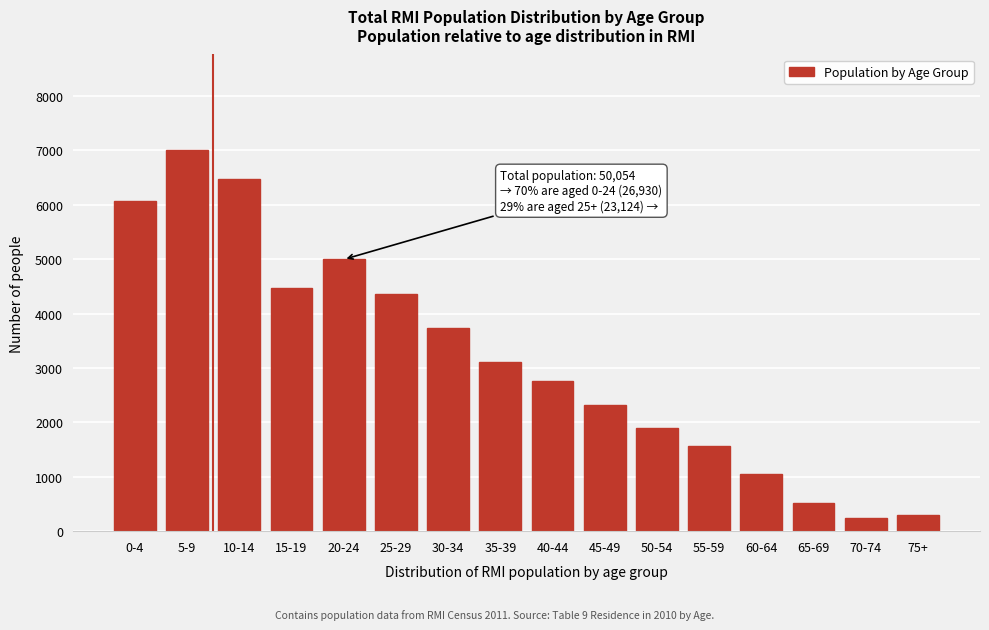

Reading left to right, what are all the values shown in this chart?

0-4=6076	5-9=7009	10-14=6464	15-19=4478	20-24=4995	25-29=4352	30-34=3741	35-39=3103	40-44=2758	45-49=2311	50-54=1904	55-59=1559	60-64=1049	65-69=516	70-74=249	75+=292